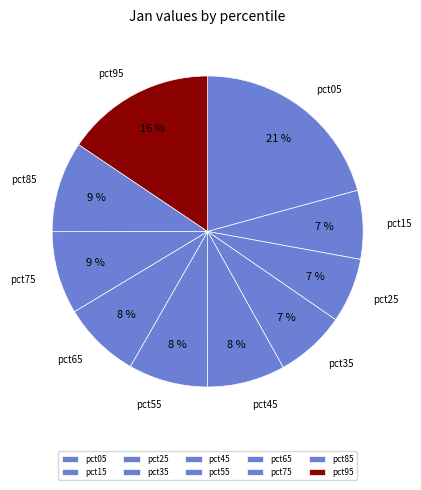

Is it true that pct45 is 23% of the pie?

False